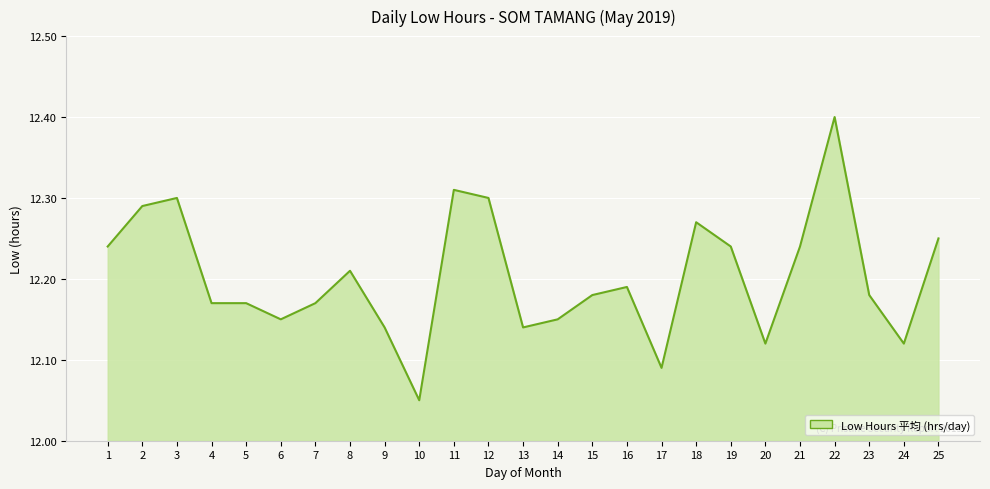

Does the chart display data point markers on the line(s)?

No